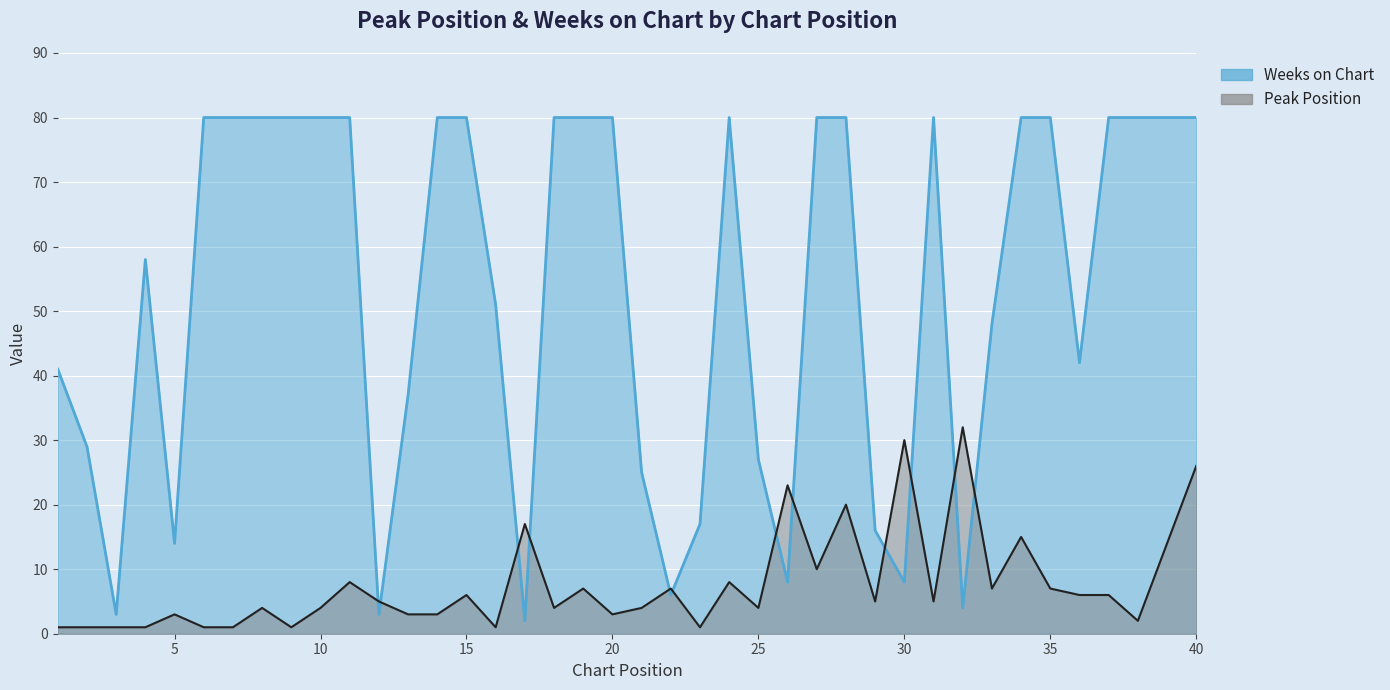

Rank the categories by Weeks on Chart value from lowest to highest.

17, 3, 12, 32, 22, 26, 30, 5, 29, 23, 21, 25, 2, 13, 1, 36, 33, 16, 4, 6, 7, 8, 9, 10, 11, 14, 15, 18, 19, 20, 24, 27, 28, 31, 34, 35, 37, 38, 39, 40